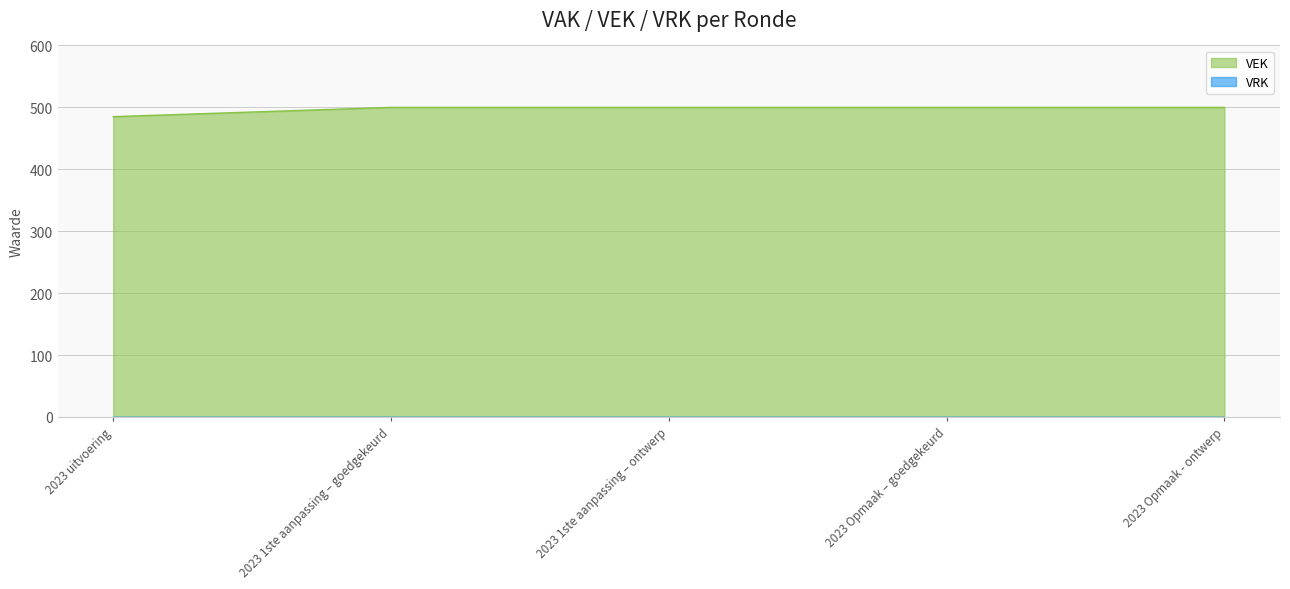

What is the label of the 4th point from the left?

2023 Opmaak – goedgekeurd